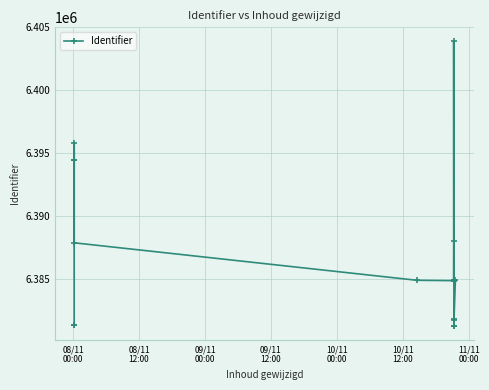

What is the minimum value shown in the chart?

6381246